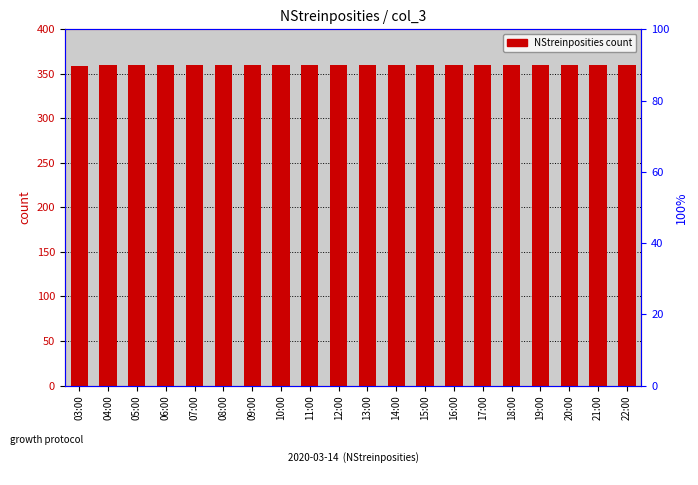

Reading left to right, list all the values displayed in this chart.

03:00=359	04:00=360	05:00=360	06:00=360	07:00=360	08:00=360	09:00=360	10:00=360	11:00=360	12:00=360	13:00=360	14:00=360	15:00=360	16:00=360	17:00=360	18:00=360	19:00=360	20:00=360	21:00=360	22:00=360